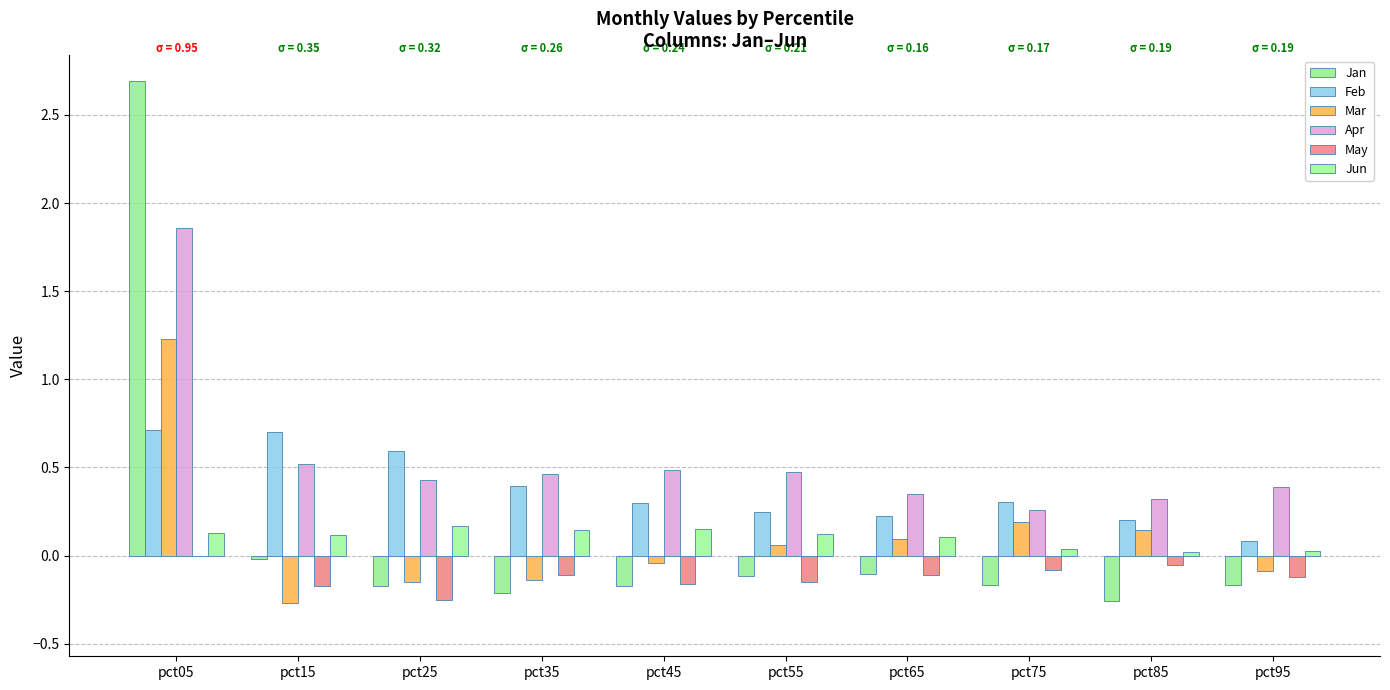

What is the sum of all Mar values?

1.0